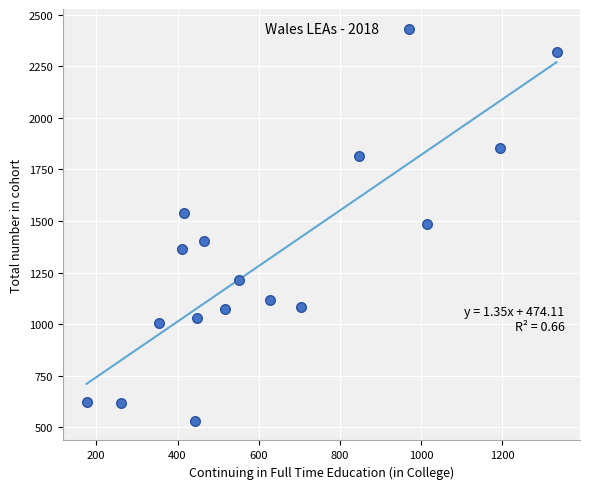

What is the range of Y values (max minus min)?

1900